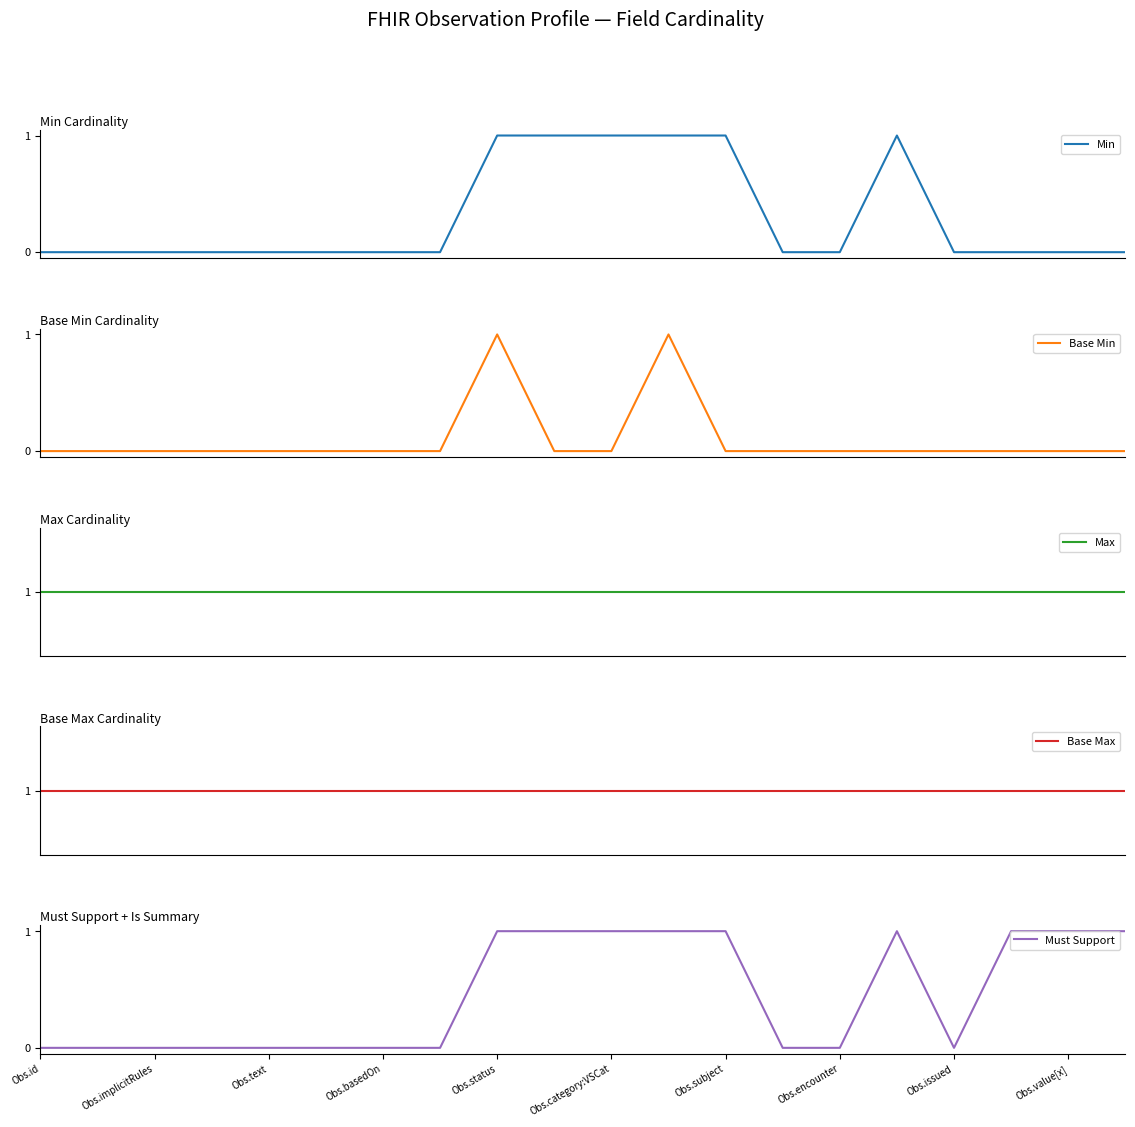

Which series has the largest total across all categories?

Max